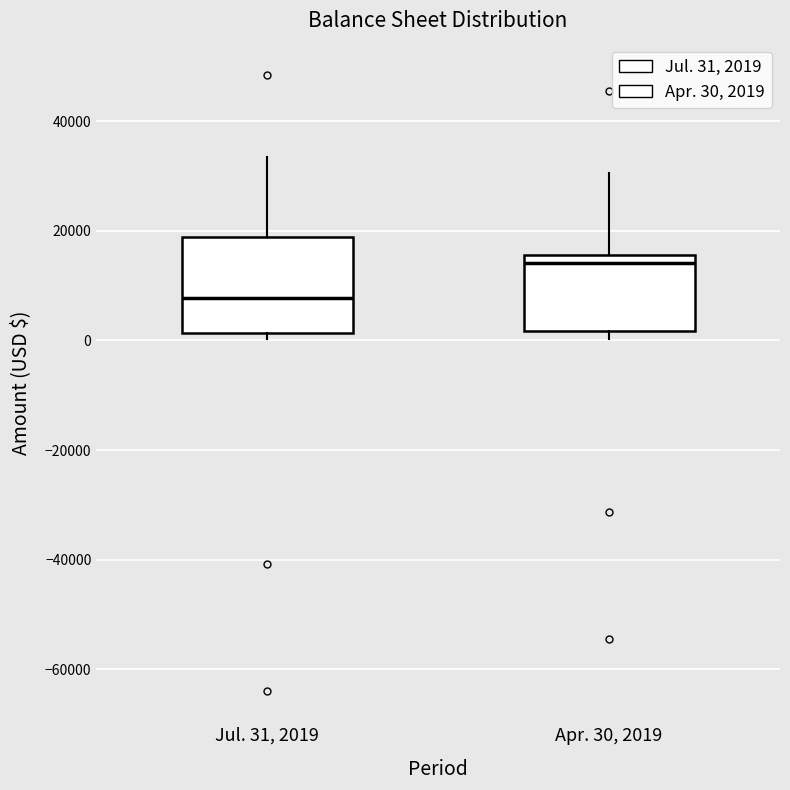

Which box is the tallest, from its lower edge to its upper edge?

Jul. 31, 2019